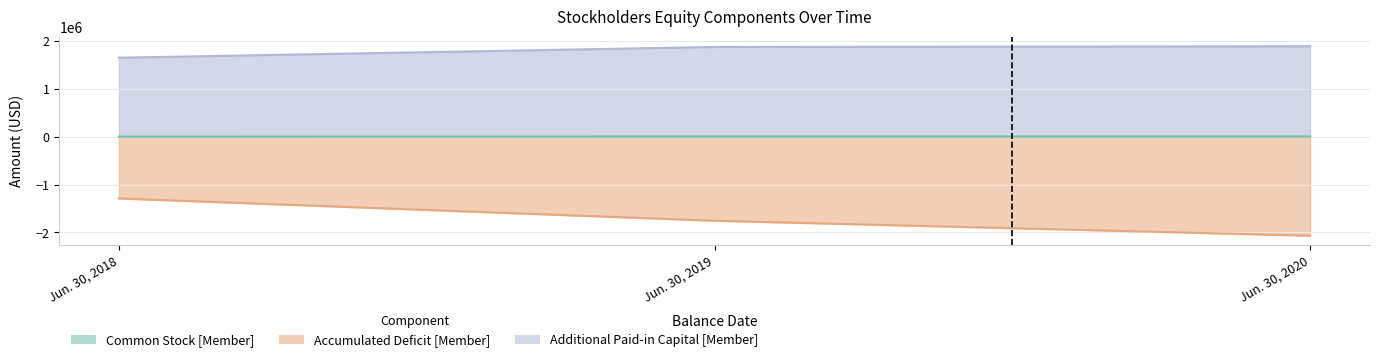

How many lines are shown in the chart?

3